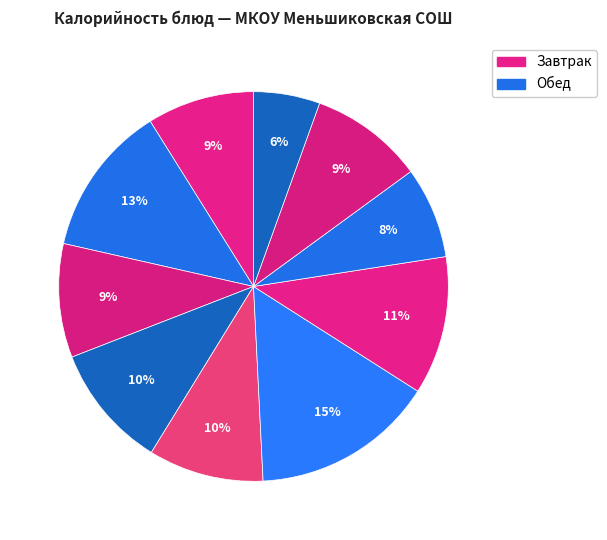

How many segments does this pie chart have?

10